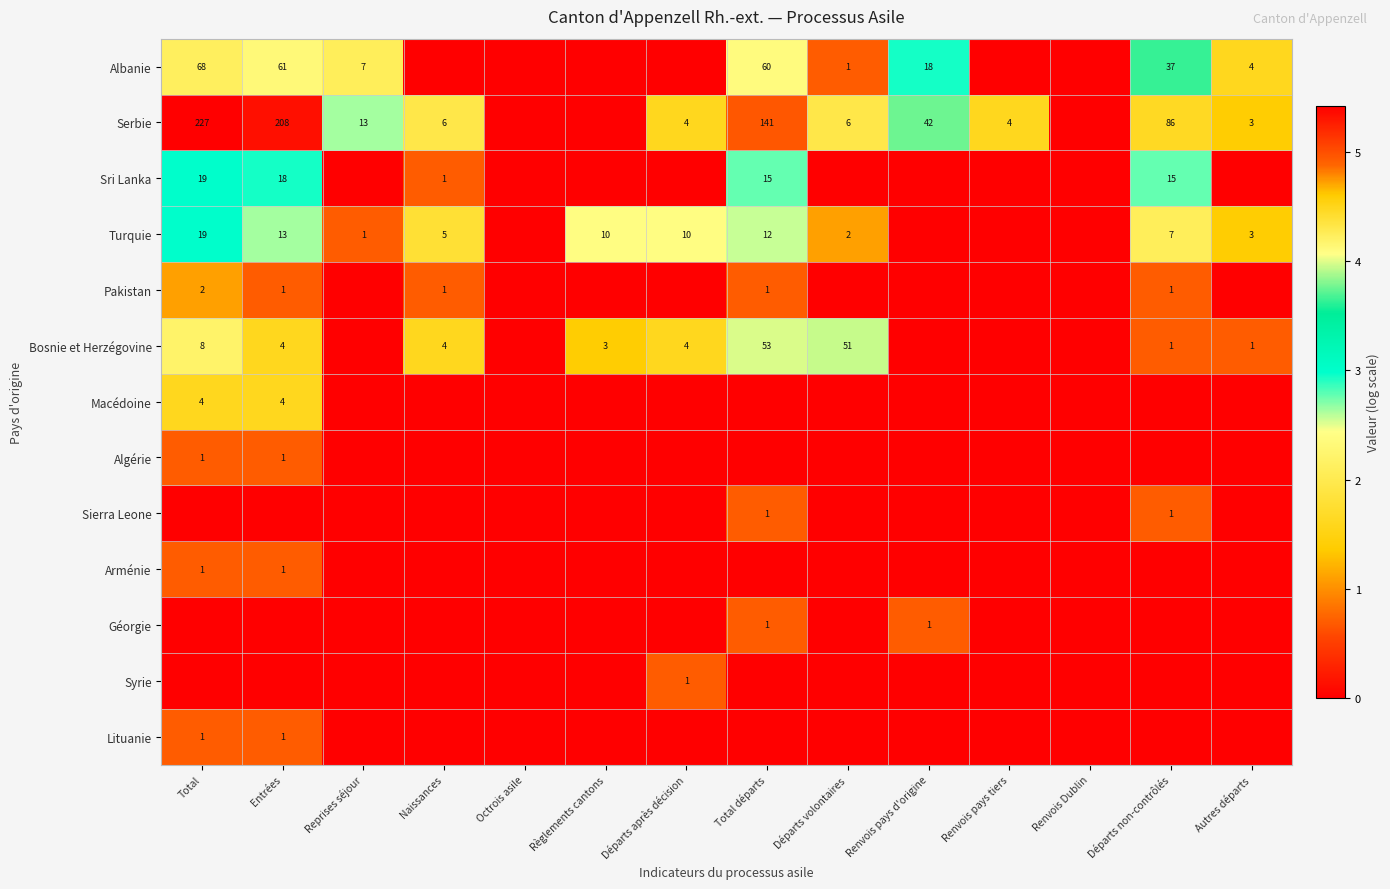

The Bosnie et Herzégovine series shows 27 at Départs volontaires. True or false?

False